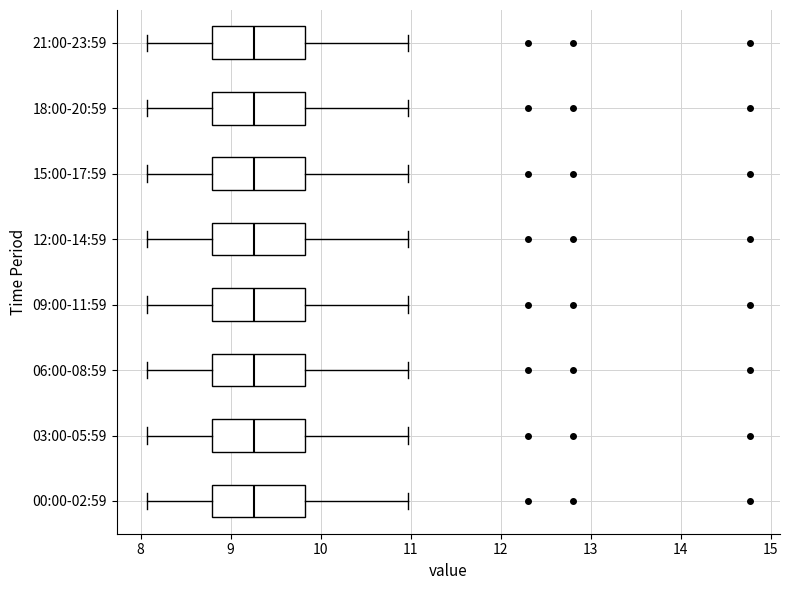

Where is the right edge of the box for 06:00-08:59 on the x-axis? The values are not printed on the chart, so give them approximately, as read against the axis.

9.8